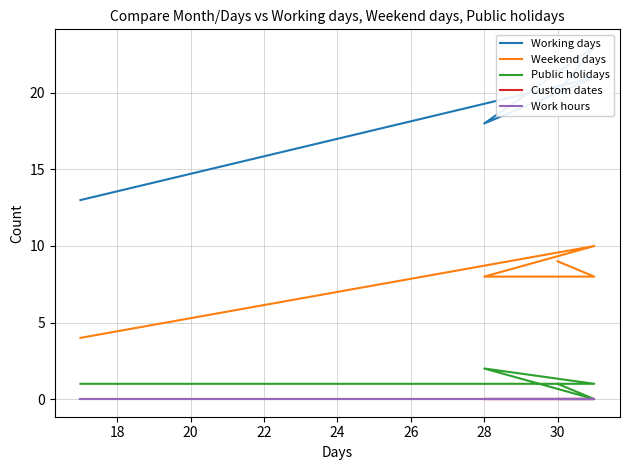

How many lines are shown in the chart?

5